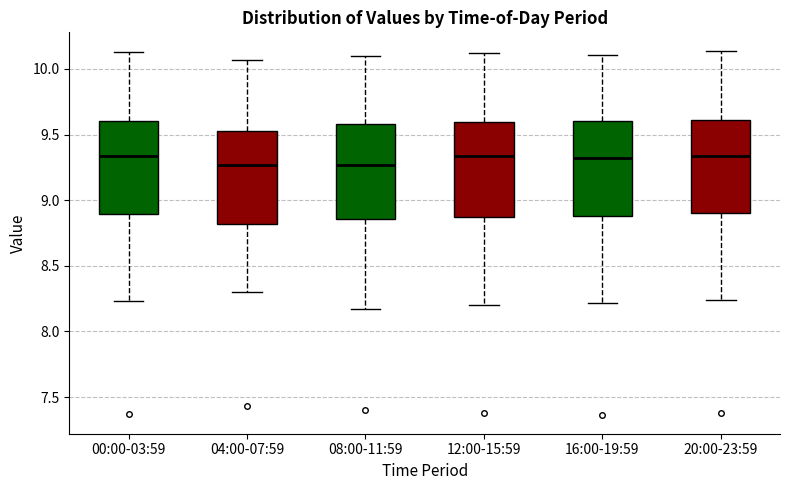

Reading left to right, read every box against the y-axis: the position of its median line, the range the box covers, and the ends of its whiskers. The values are not printed on the chart, so give them approximately, as read against the axis.

00:00-03:59: median 9.35, box 8.90 to 9.60, whiskers 8.25 to 10.15
04:00-07:59: median 9.25, box 8.80 to 9.55, whiskers 8.30 to 10.05
08:00-11:59: median 9.25, box 8.85 to 9.60, whiskers 8.15 to 10.10
12:00-15:59: median 9.35, box 8.85 to 9.60, whiskers 8.20 to 10.10
16:00-19:59: median 9.30, box 8.90 to 9.60, whiskers 8.20 to 10.10
20:00-23:59: median 9.35, box 8.90 to 9.60, whiskers 8.25 to 10.15